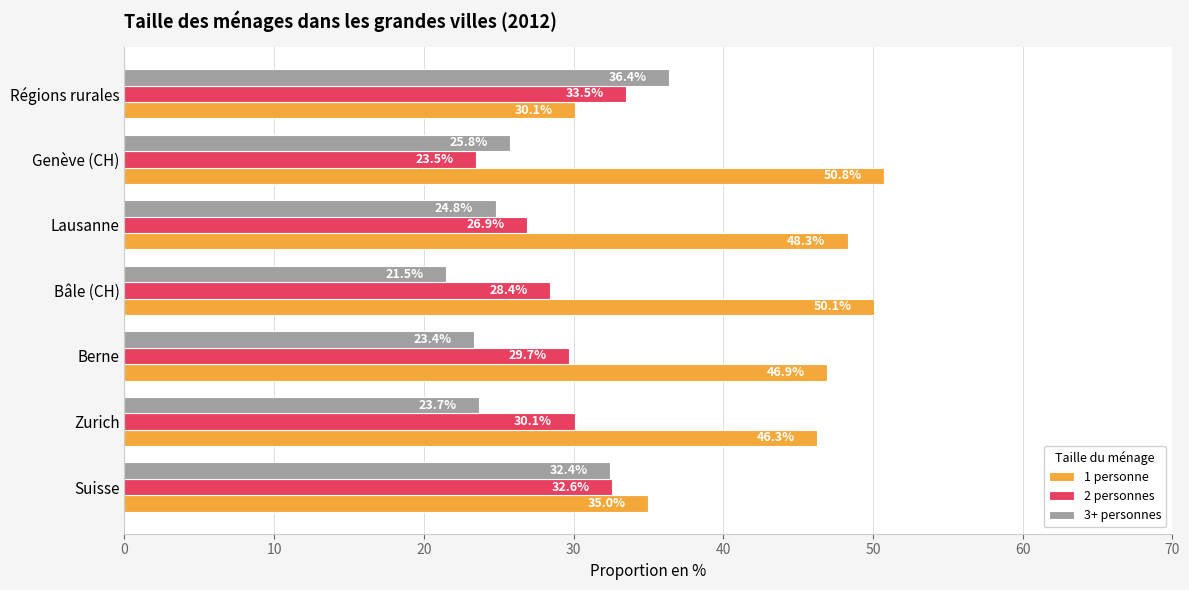

List the labels in order of 2 personnes value, smallest first.

Genève (CH), Lausanne, Bâle (CH), Berne, Zurich, Suisse, Régions rurales